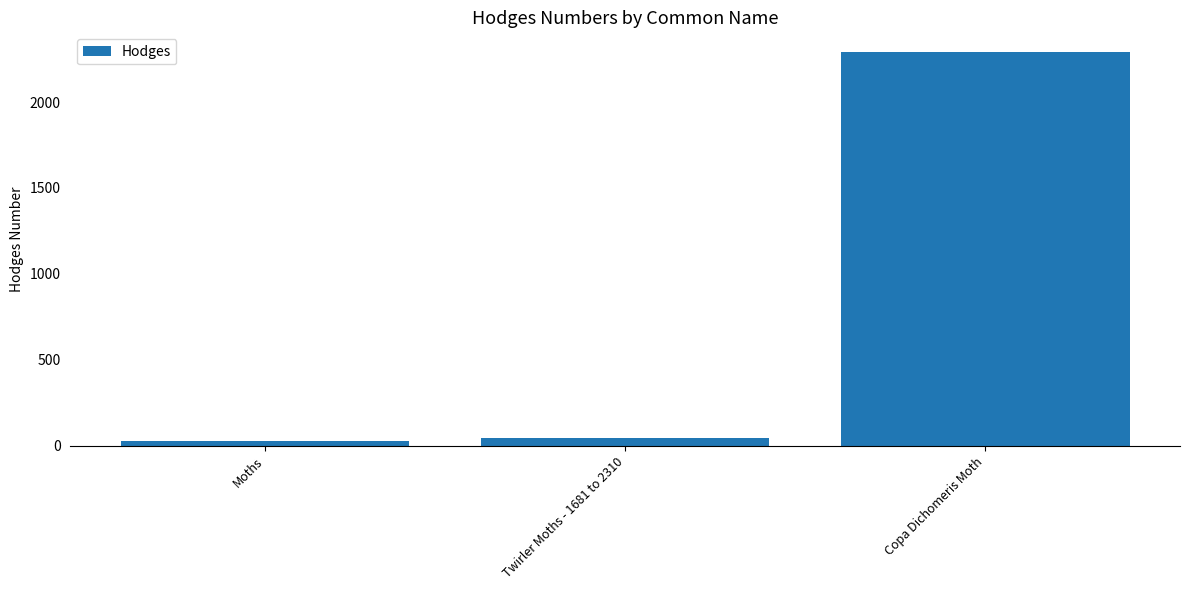

What is the sum of the values at Copa Dichomeris Moth and Moths?

2320.2